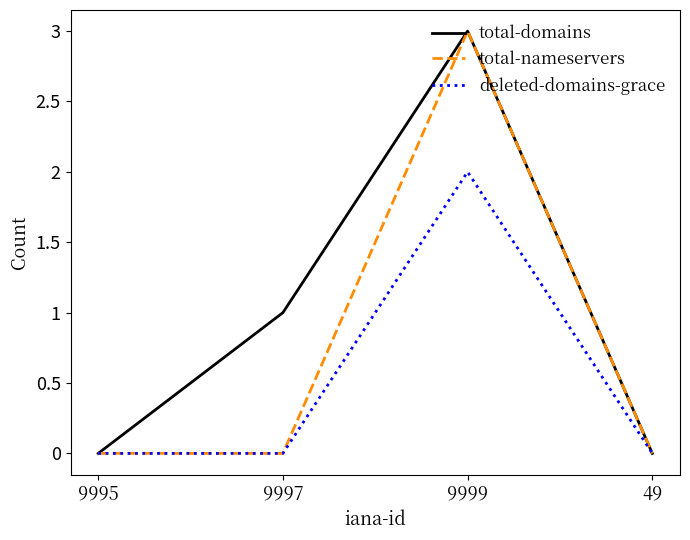

What position from the left is 49?

4